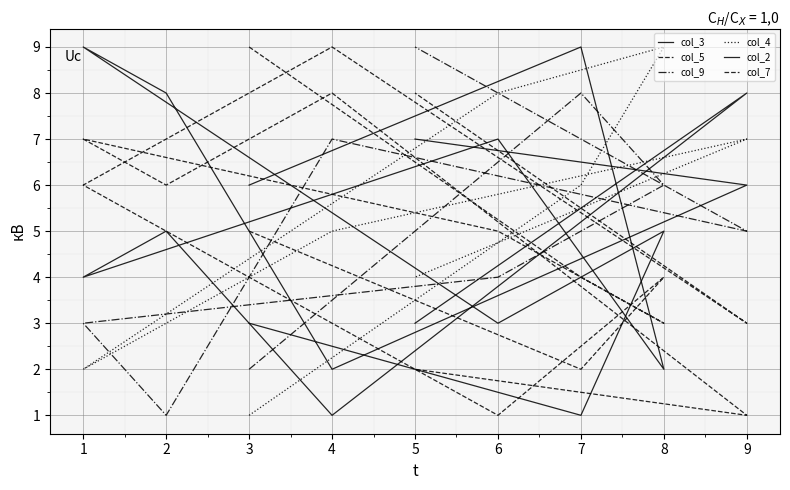

Is the value of col_4 at 4 greater than the value of col_7 at 1?

No